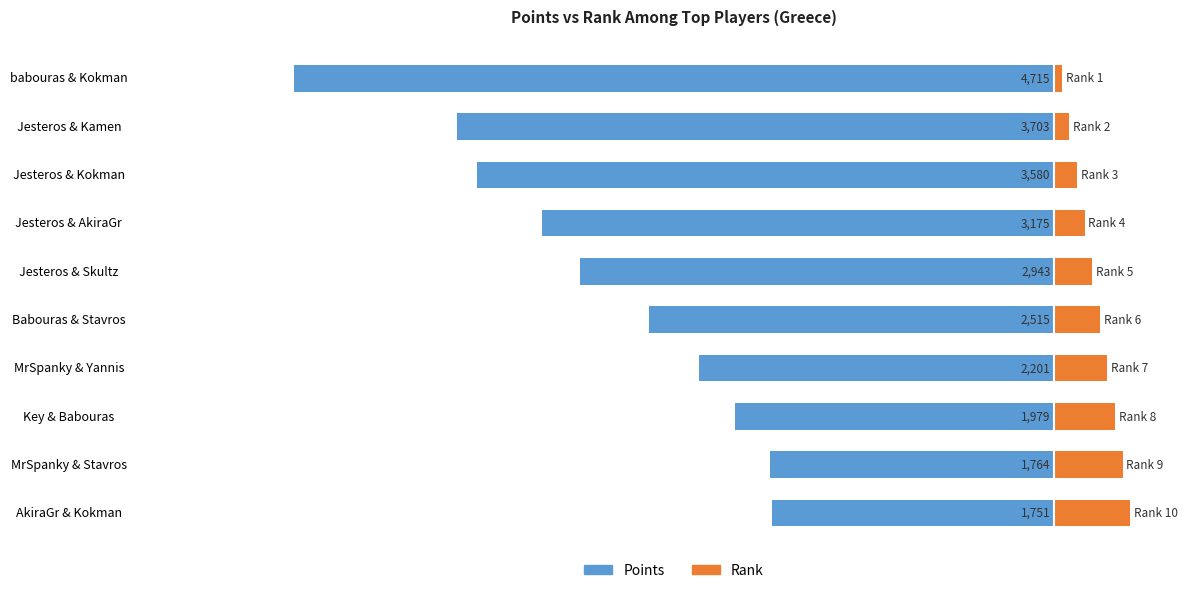

Between Jesteros & AkiraGr and Jesteros & Skultz, which is larger?

Jesteros & Skultz